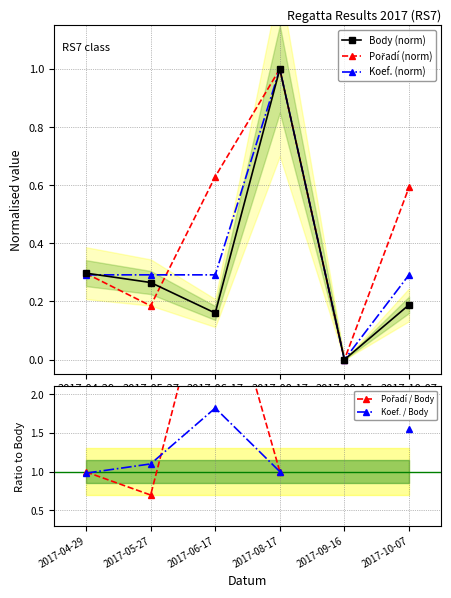

Which category has the highest value in the Koef. (norm) series?

2017-08-17